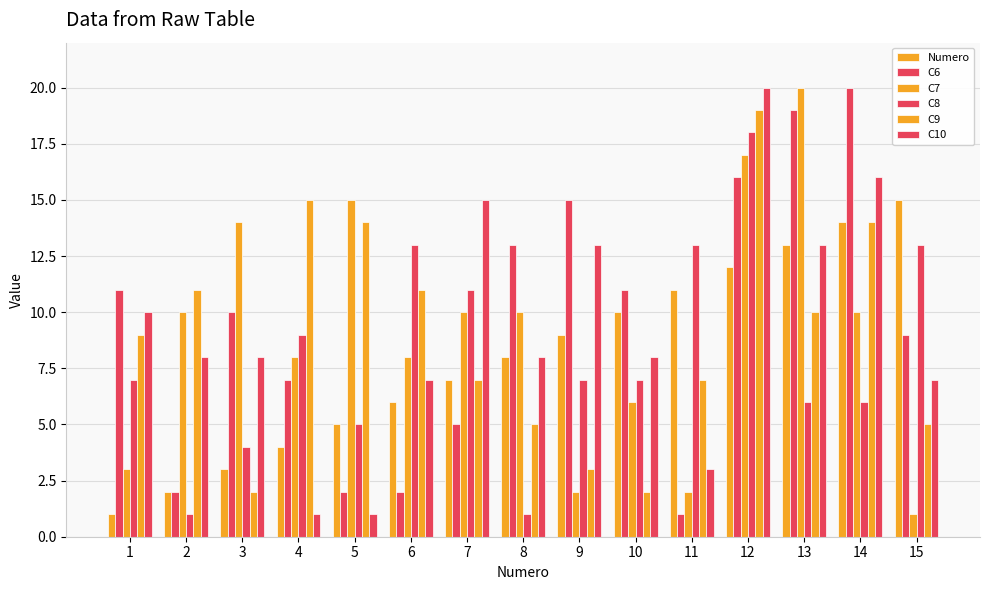

At which category does the chart reach its peak across all series?

14